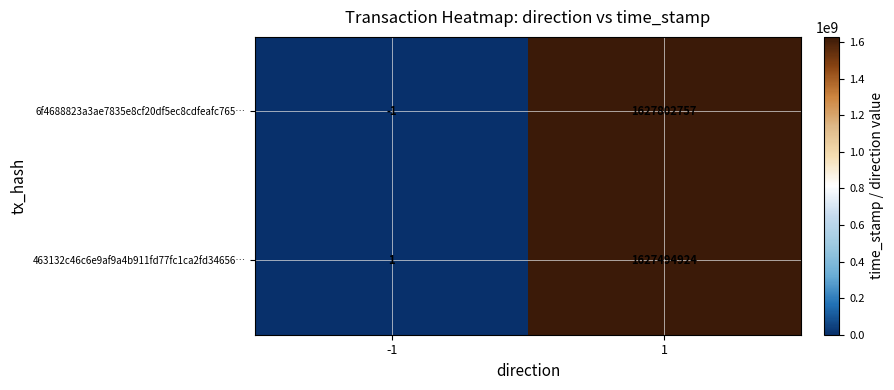

How many distinct data groups are displayed?

2